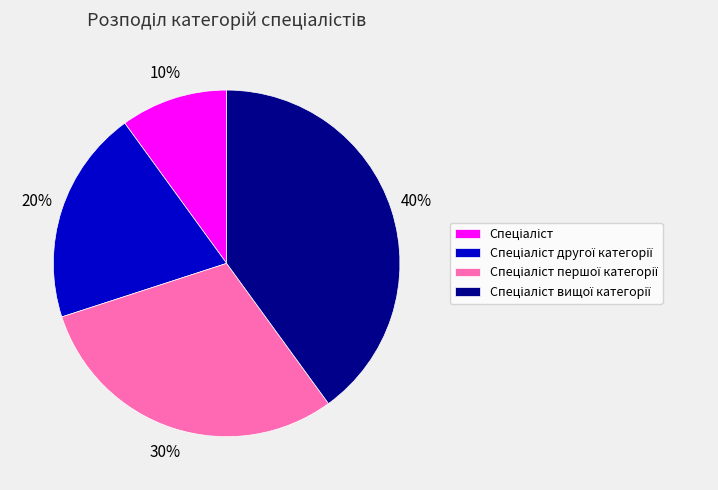

Count the number of slices in the pie.

4